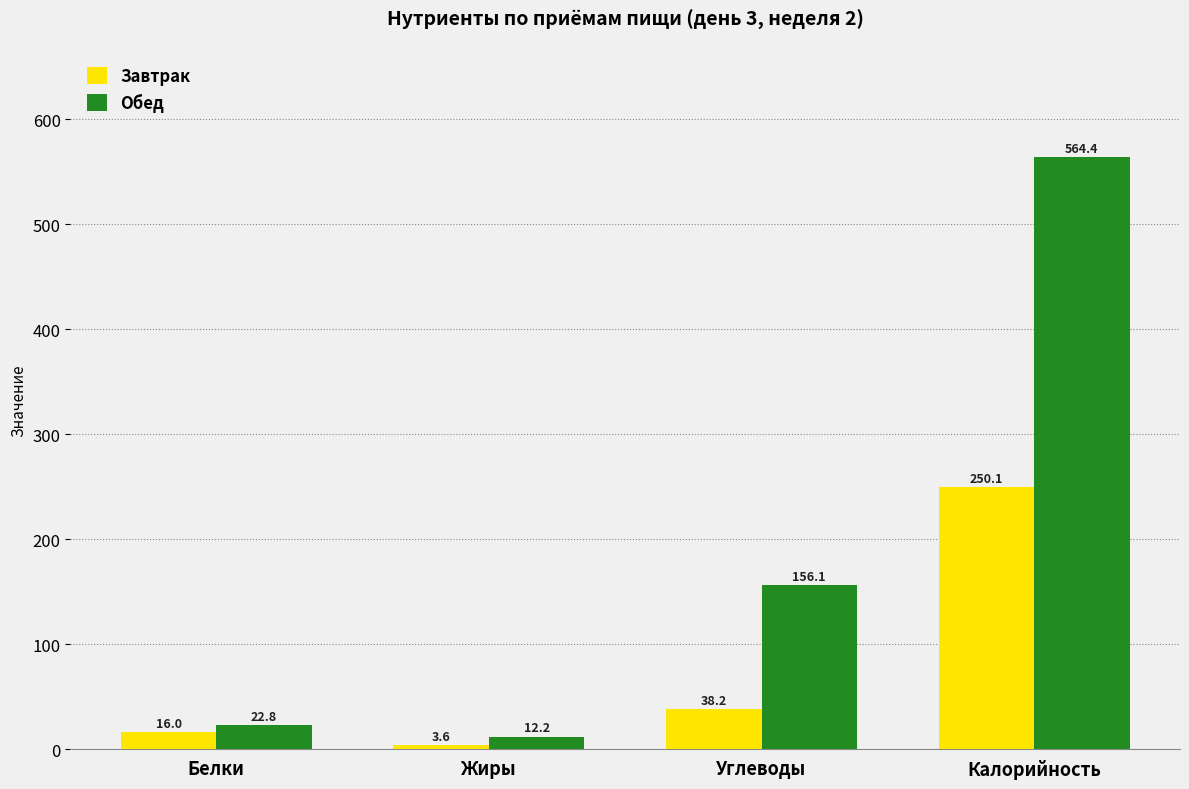

Rank the series at Углеводы from lowest to highest value.

Завтрак, Обед